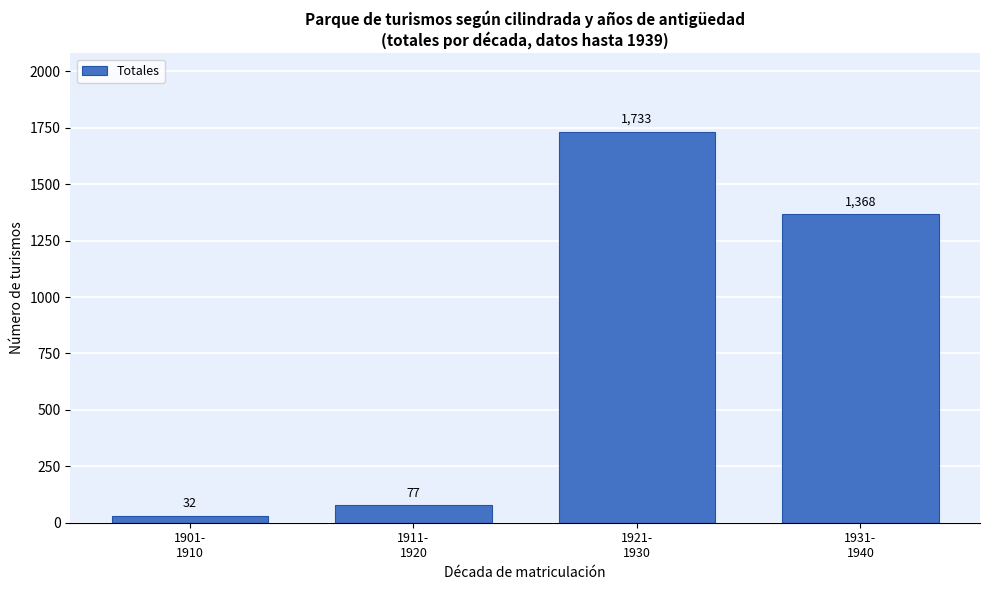

Reading right to left, transcribe all the data shown in this chart.

1368	1733	77	32